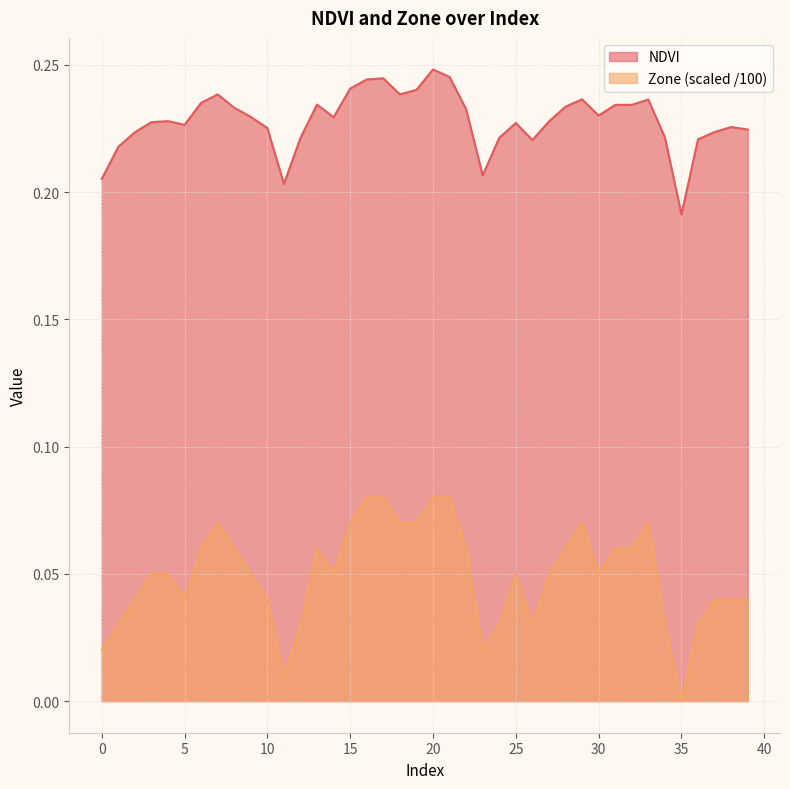

At which label is NDVI closest to 0?

35